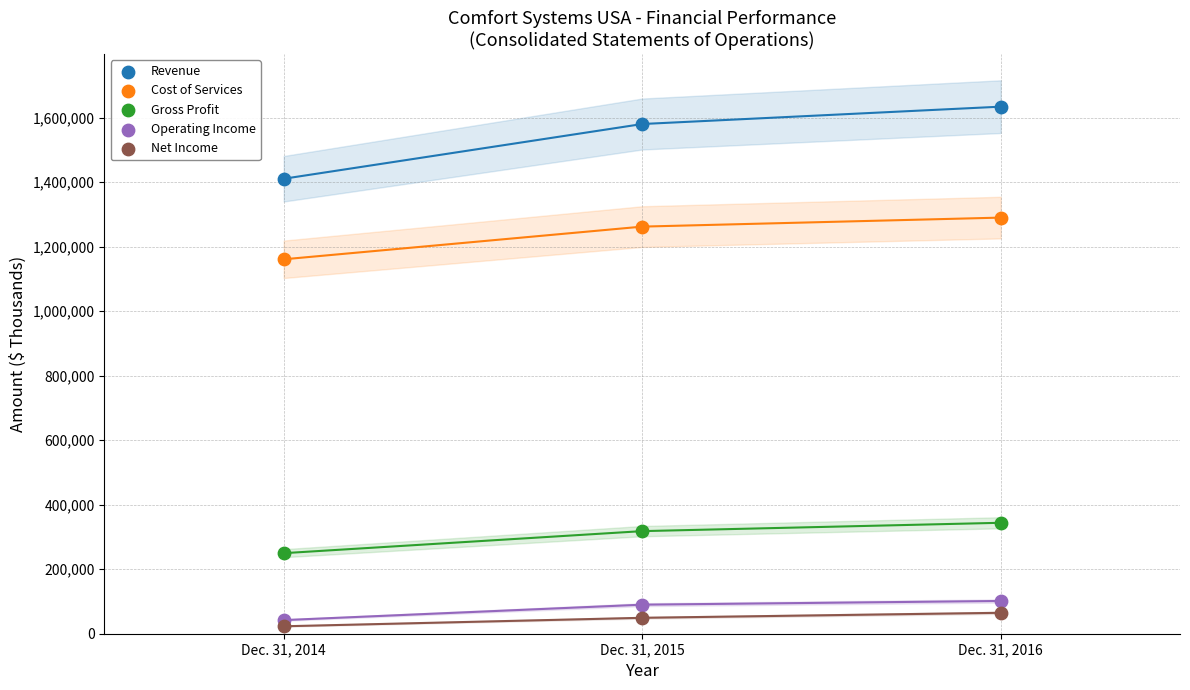

Across all data points, what is the range of Y values (max minus min)?

1611277